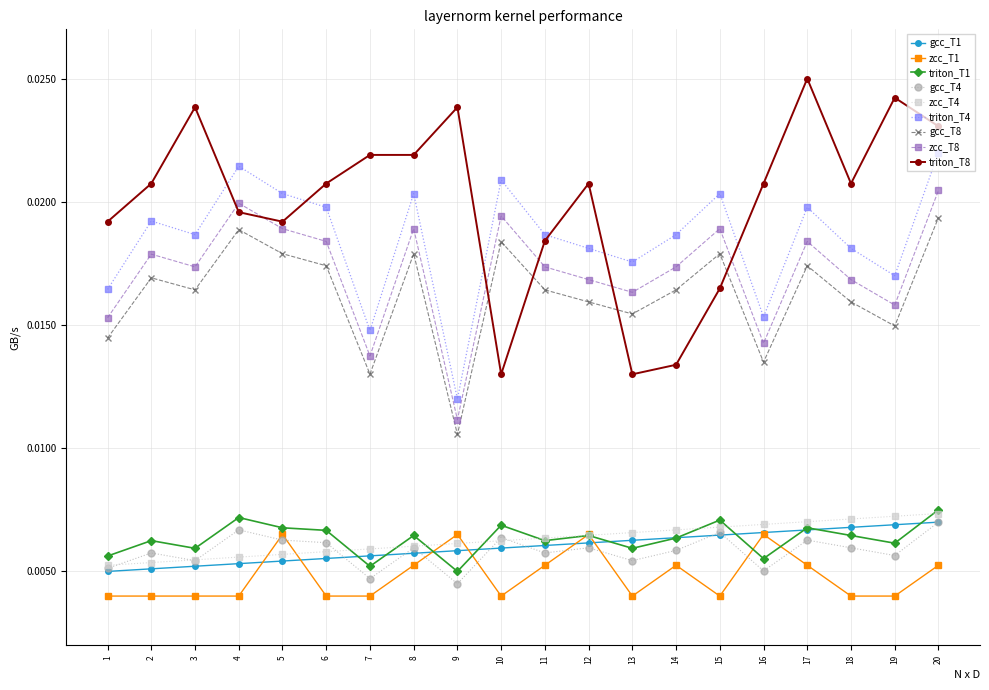

True or false: zcc_T8 and gcc_T8 intersect in this chart.

False